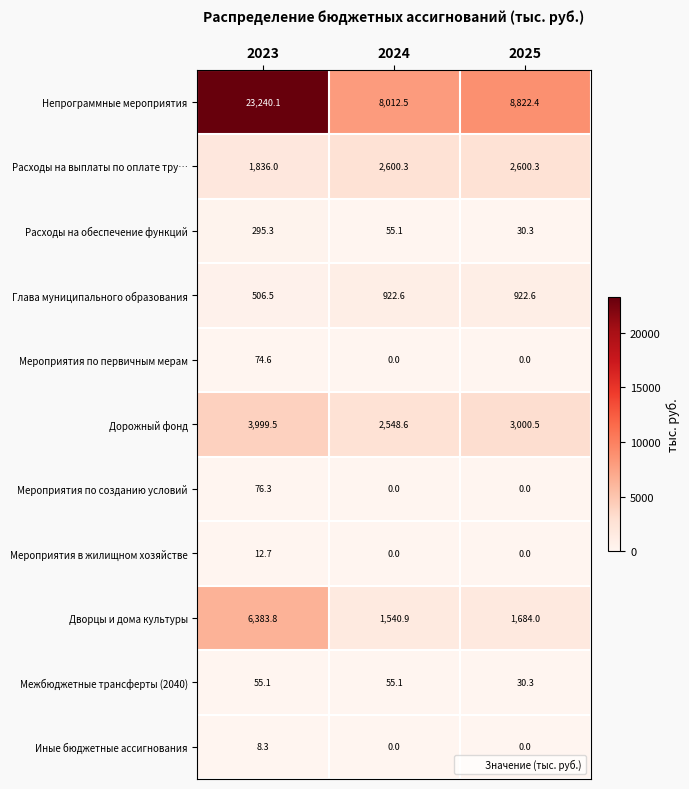

Count the number of data series in this chart.

11